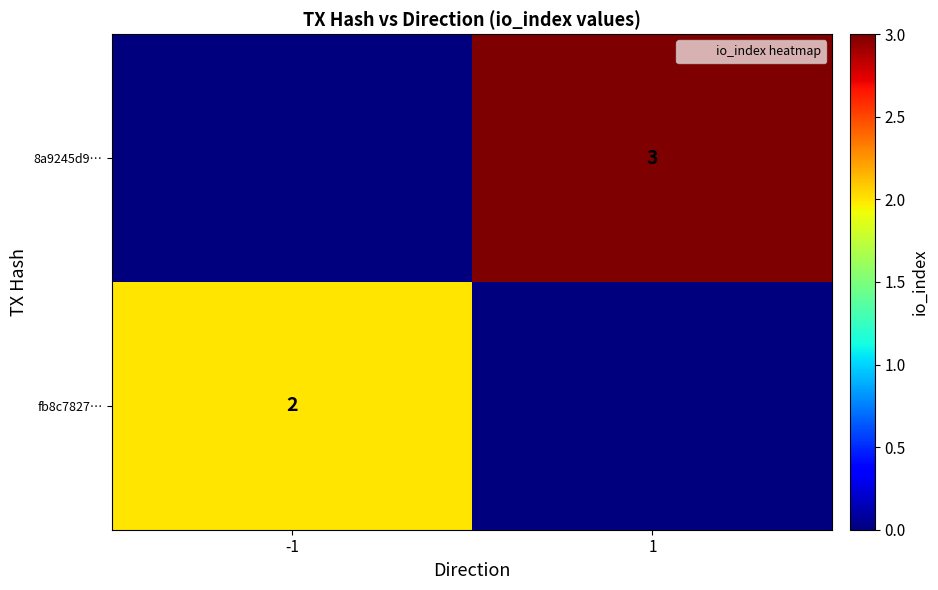

What is the difference between the highest and lowest values at 1?

3